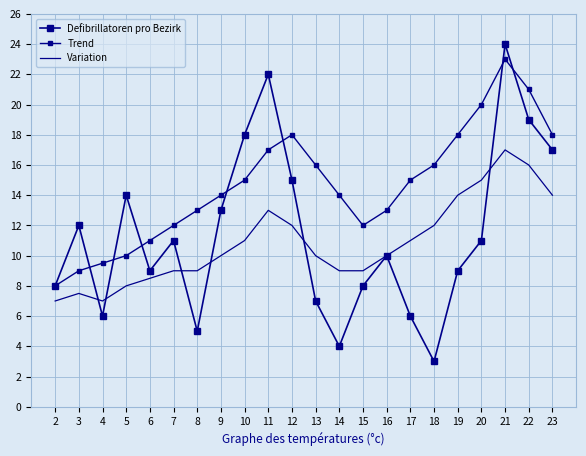

What is the difference between the highest and lowest values at 5?

6.0